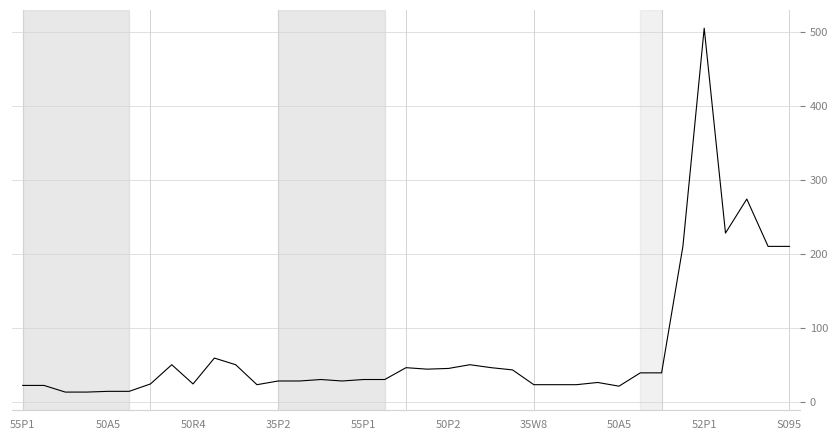

What is the smallest value displayed?

13